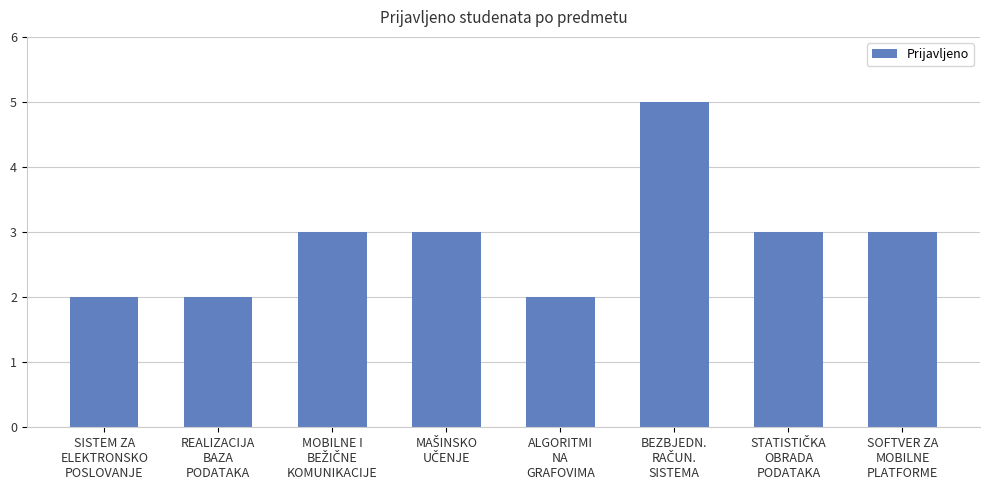

What is the value of the 8th bar from the left?

3